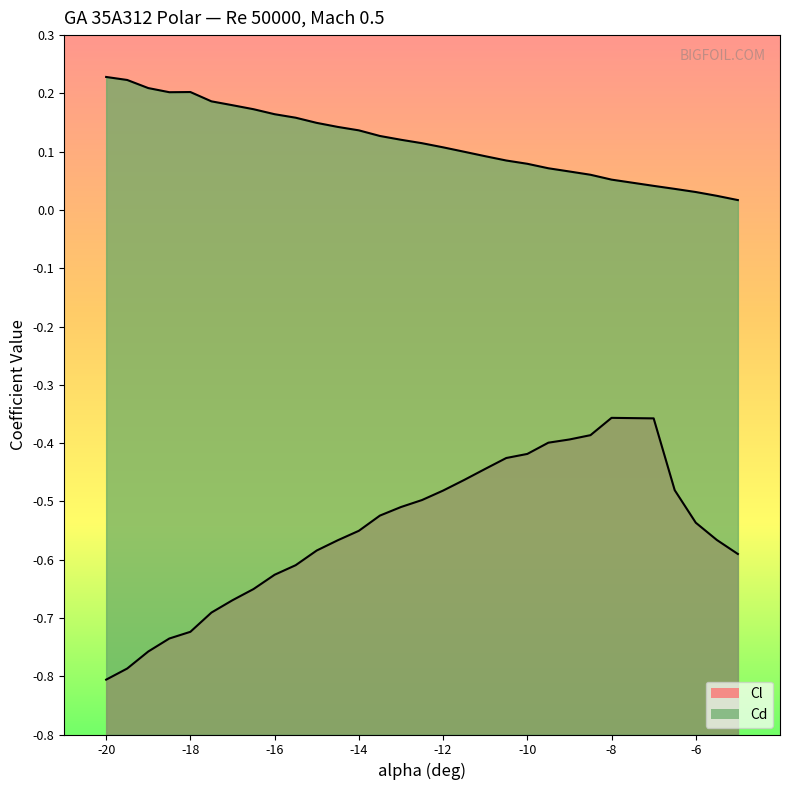

True or false: Cd and Cl cross at least once.

False